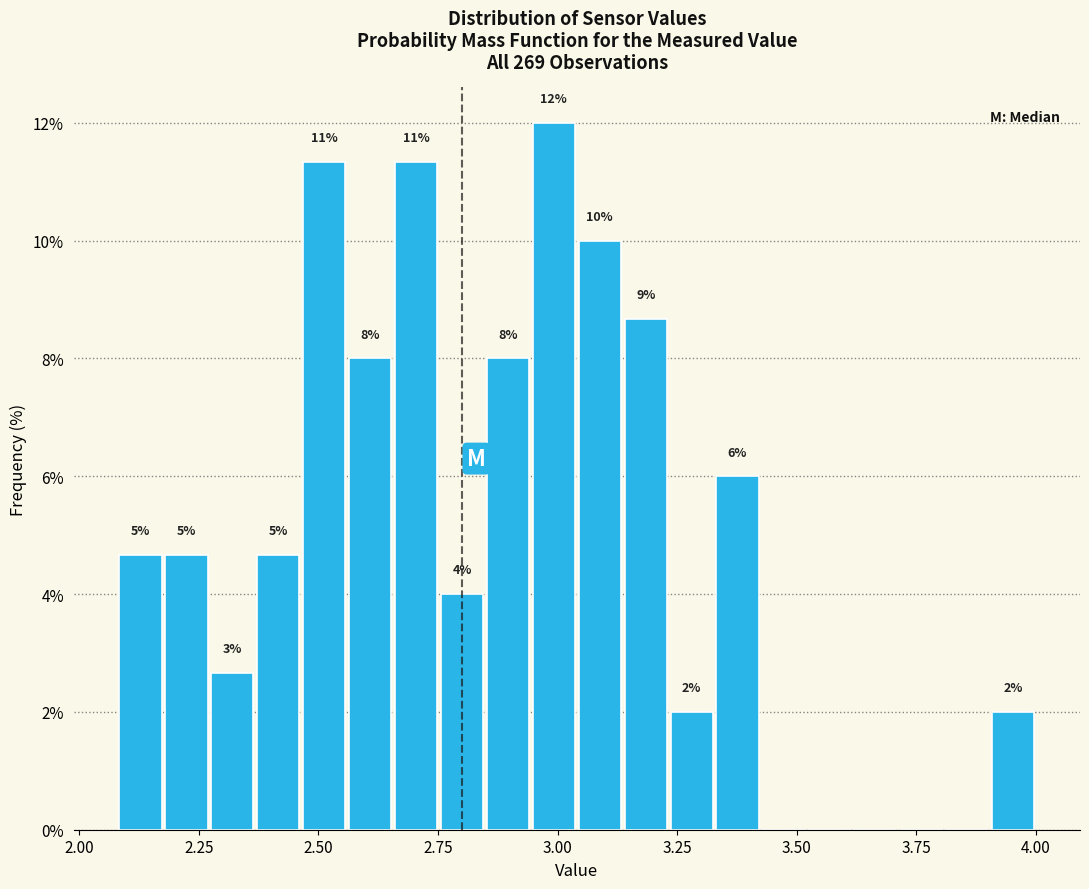

Around what value on the x-axis is the tallest bar? Give the approximate position of its centre, as read against the axis.

3.00